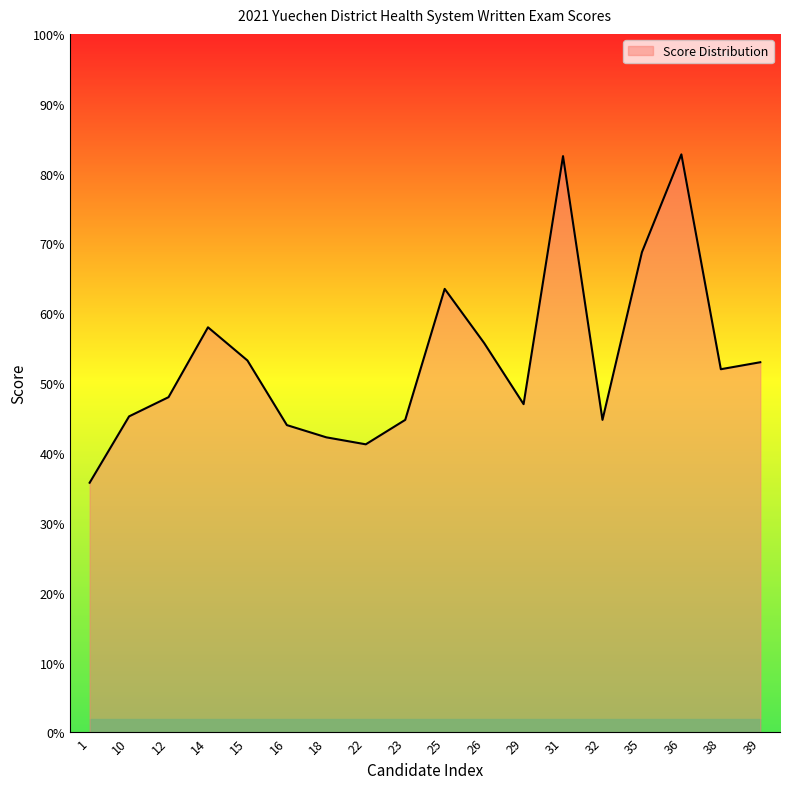

Approximately how many times larger is the value at 10 compared to 31?

0.5